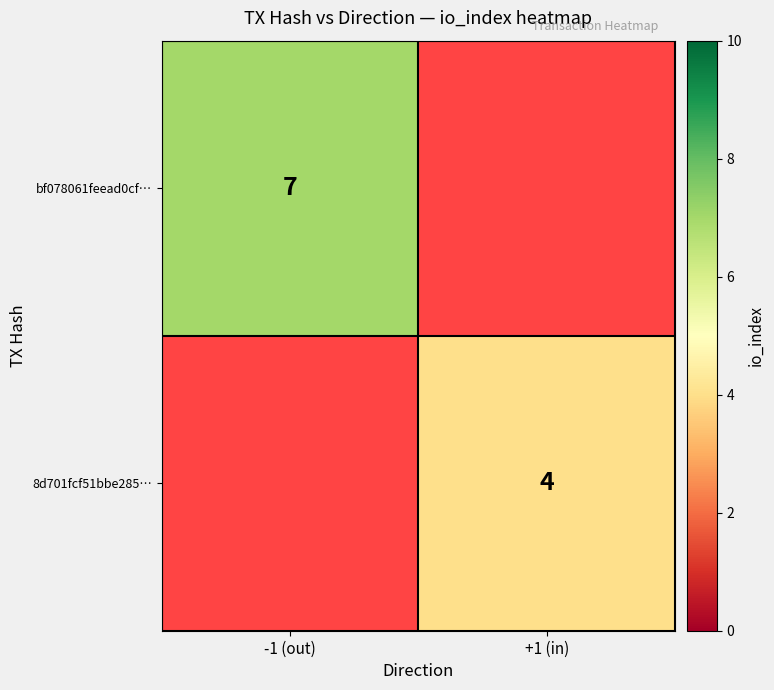

At how many categories does at least one series exceed 5?

1